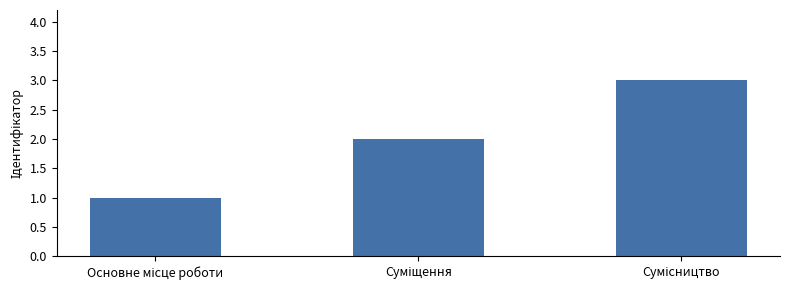

What is the maximum value shown in the chart?

3